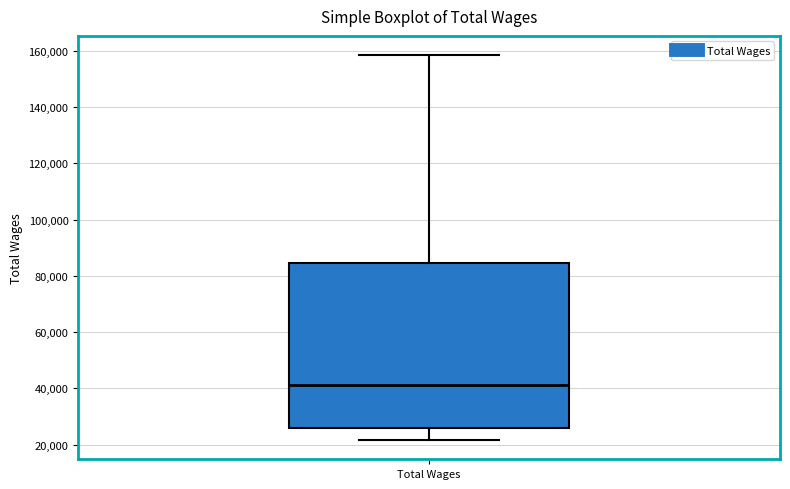

Transcribe this box plot: give where the median line is, the range the box spans, and where the two whiskers end, as read against the y-axis. The values are not printed on the chart, so give them approximately, as read against the axis.

median 42000, box 26000 to 84000, whiskers 22000 to 158000